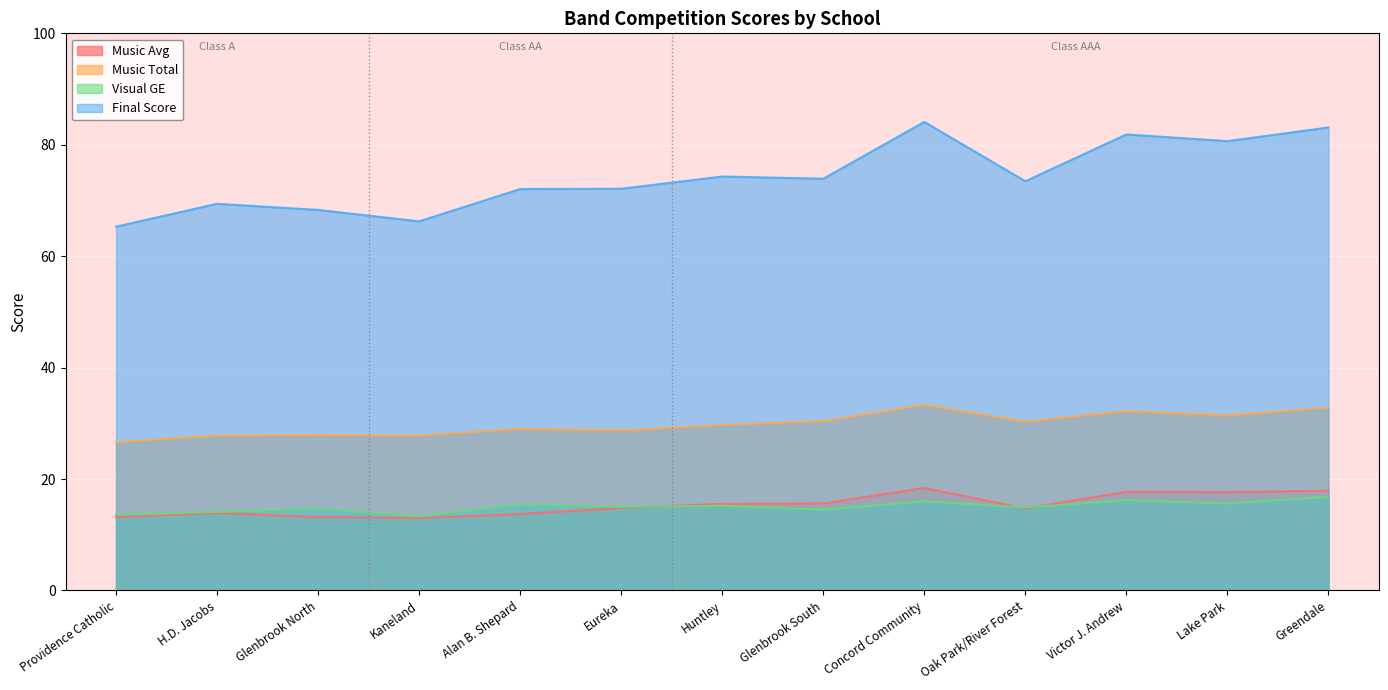

What is the difference between the maximum and minimum values in the Music Total series?

6.7